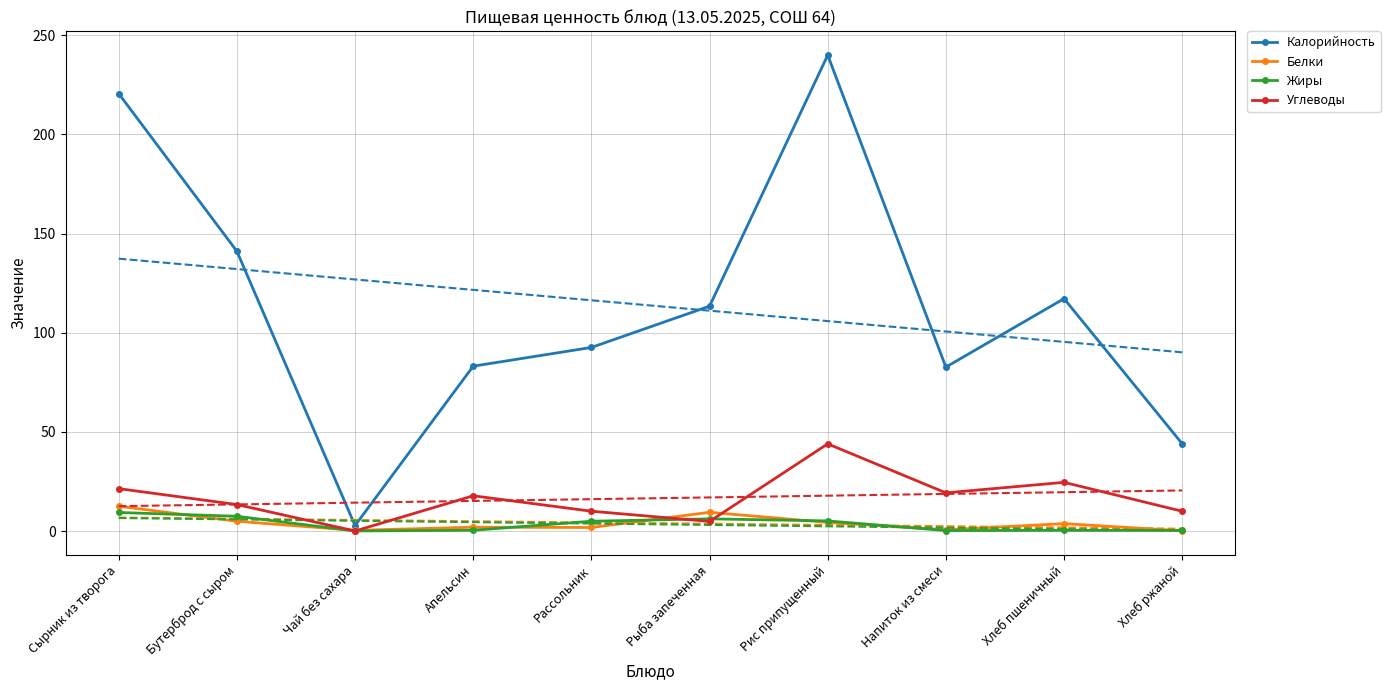

List the series in order of their peak value, lowest first.

Жиры, Белки, Углеводы, Калорийность